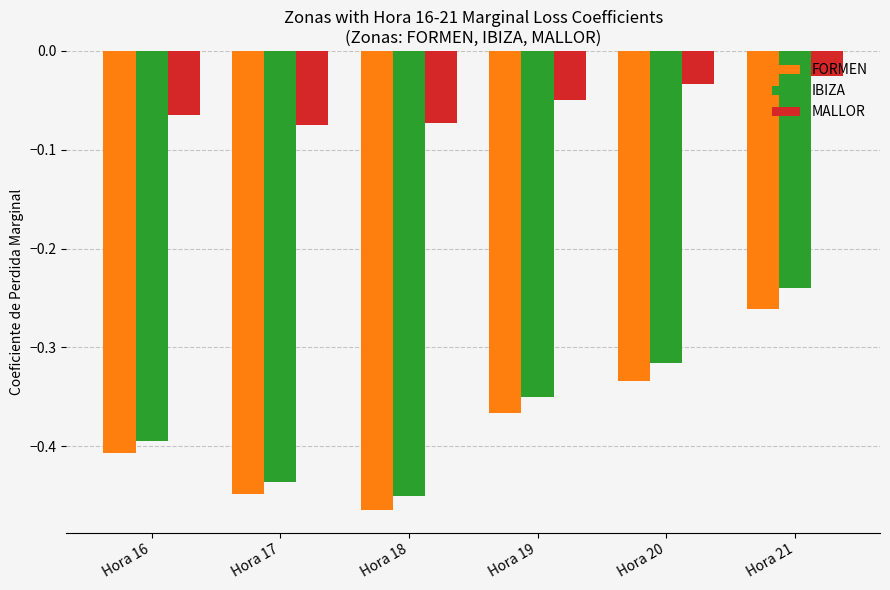

Which series has the largest range (max minus min)?

IBIZA